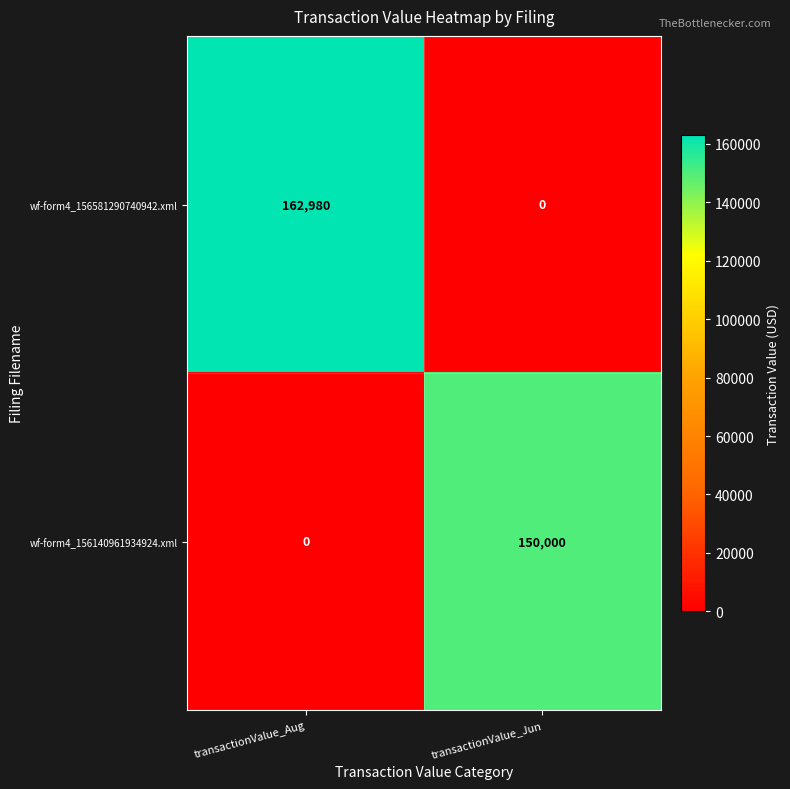

How many values in the wf-form4_156140961934924.xml series are below 150000?

1